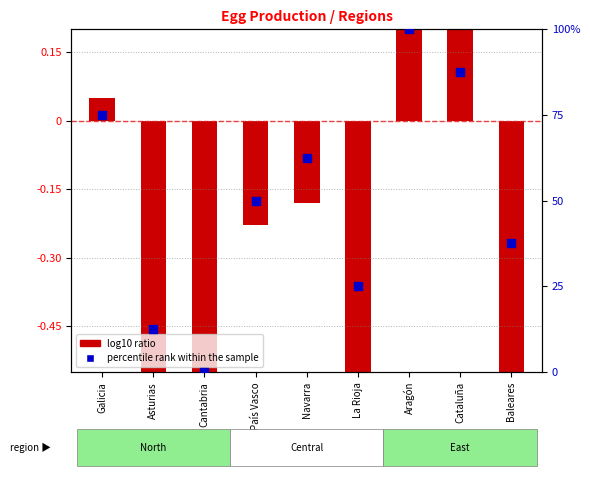

Which has a higher value, País Vasco or La Rioja?

País Vasco